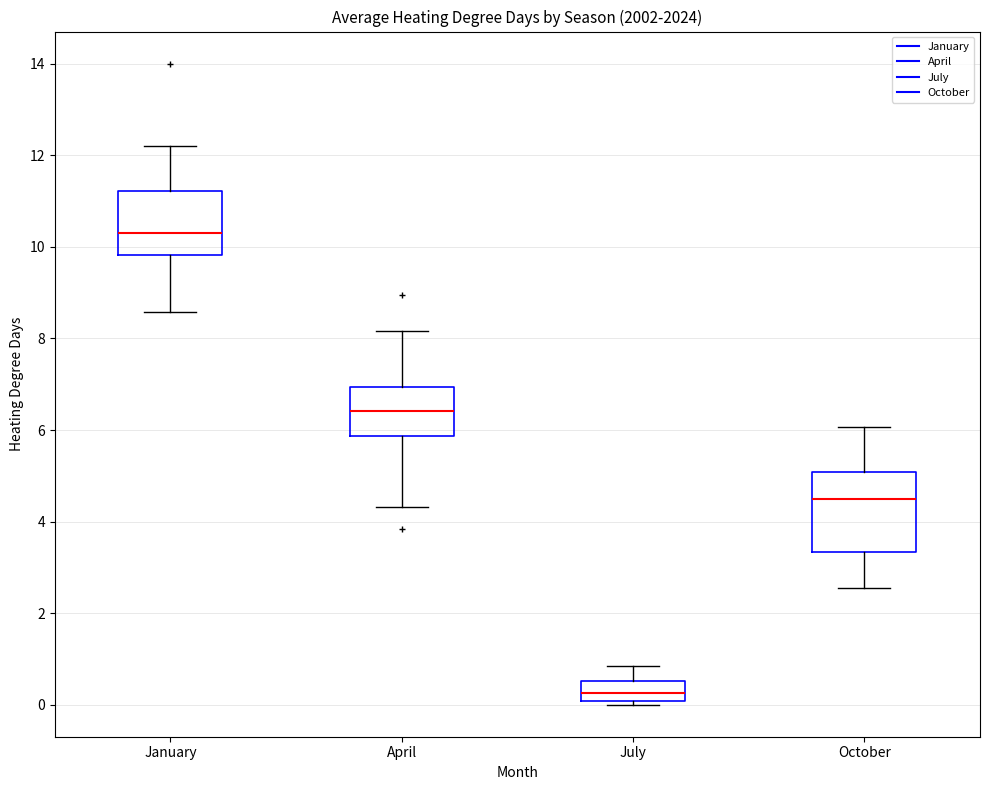

Which box has the highest median line?

January